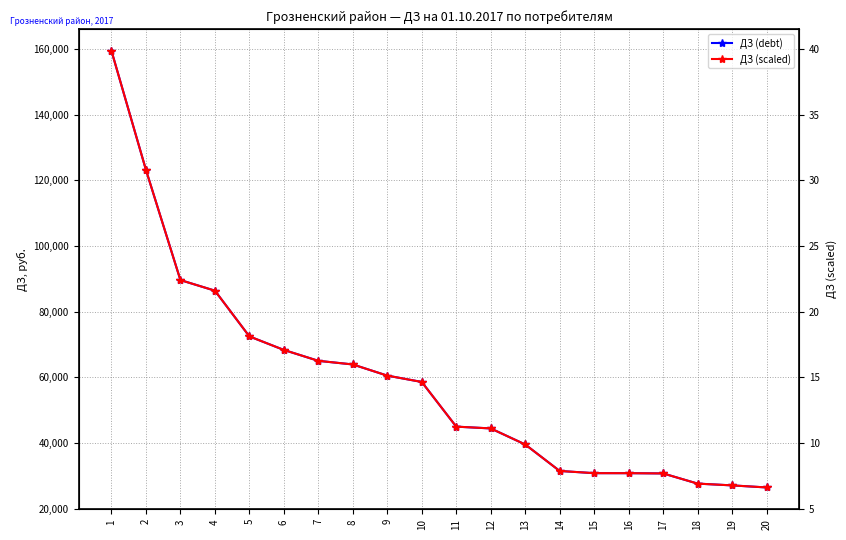

True or false: ДЗ (debt) and ДЗ (scaled) intersect in this chart.

False